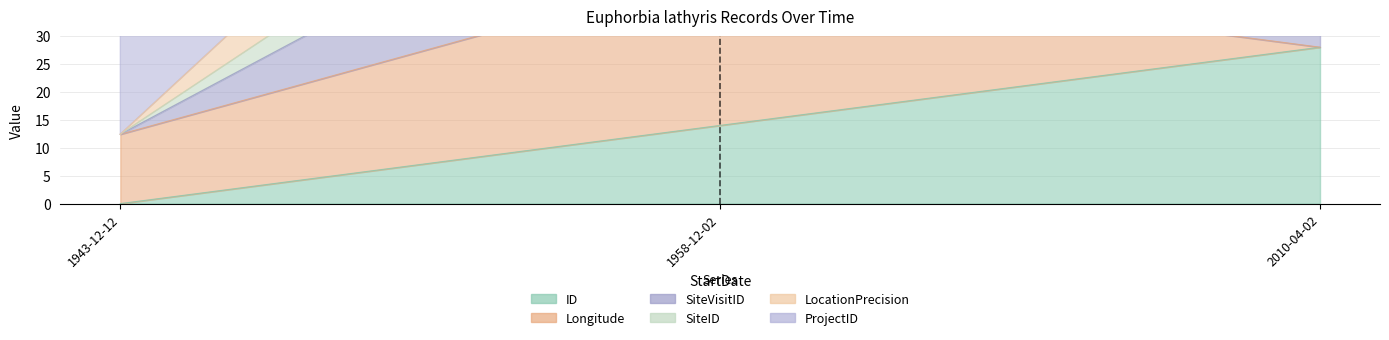

What position from the right is 1943-12-12?

3